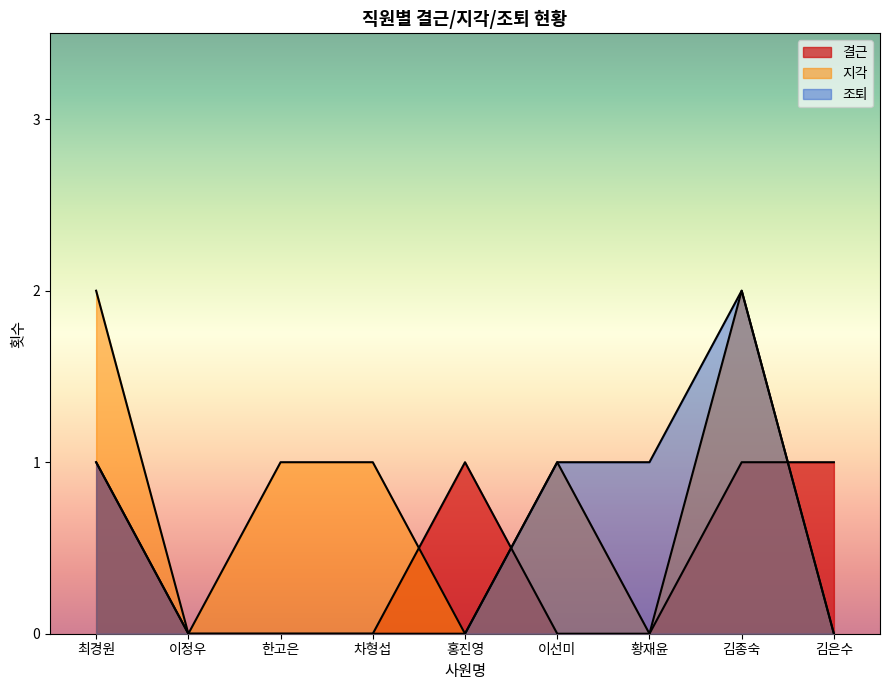

Rank the series by their maximum value, from lowest to highest.

결근, 지각, 조퇴